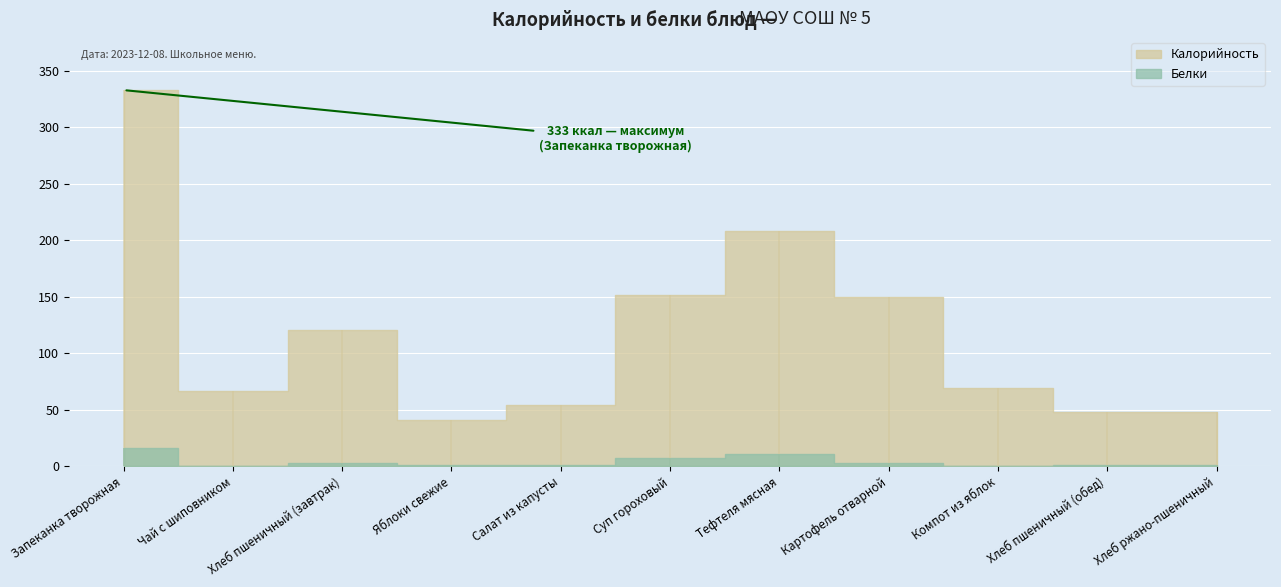

At which category does Белки reach its first local peak?

Хлеб пшеничный (завтрак)